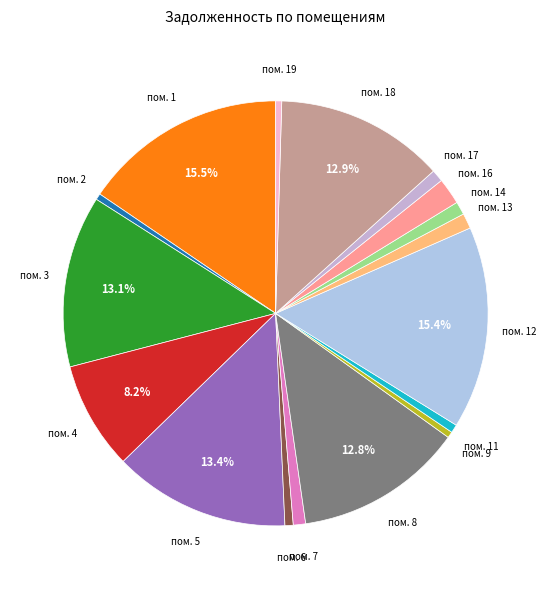

Count the number of slices in the pie.

17